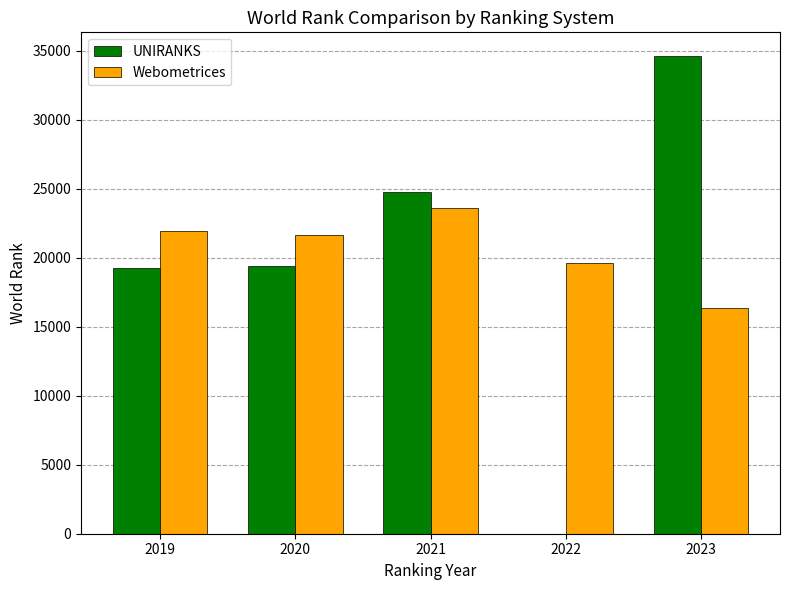

Is the value of Webometrices at 2019 greater than the value of UNIRANKS at 2021?

No